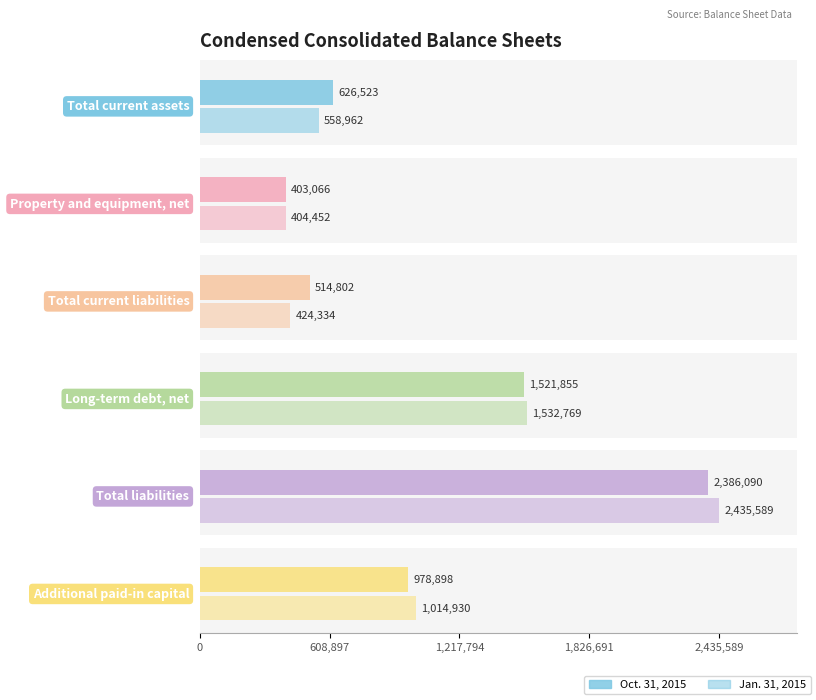

Rank the categories by Jan. 31, 2015 value from highest to lowest.

Total liabilities, Long-term debt, net, Additional paid-in capital, Total current assets, Total current liabilities, Property and equipment, net